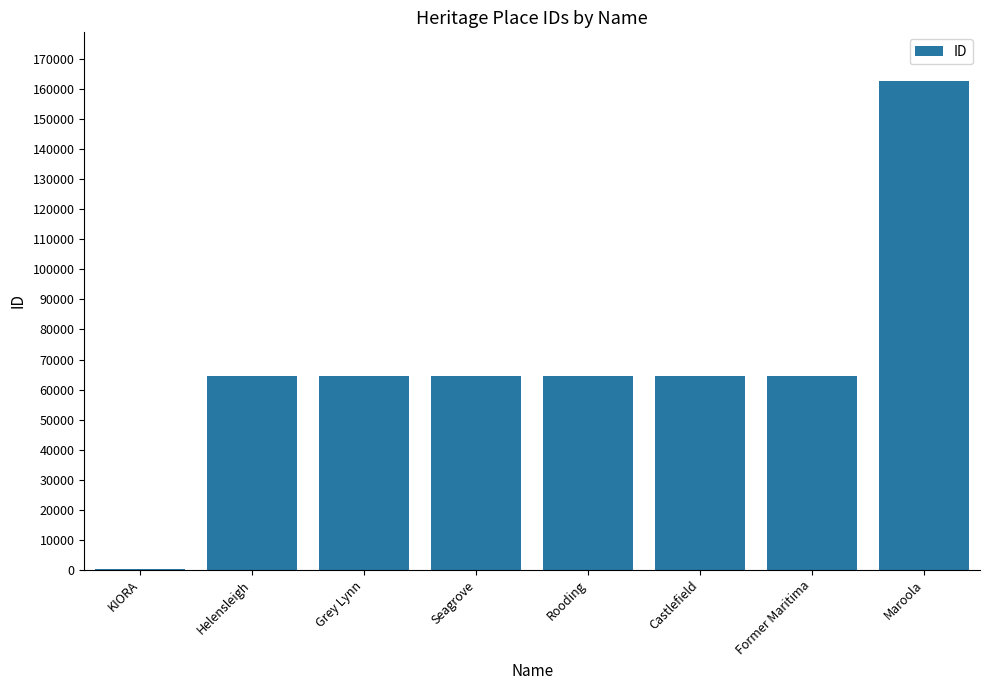

The chart shows a value of 64538 at Seagrove. True or false?

True